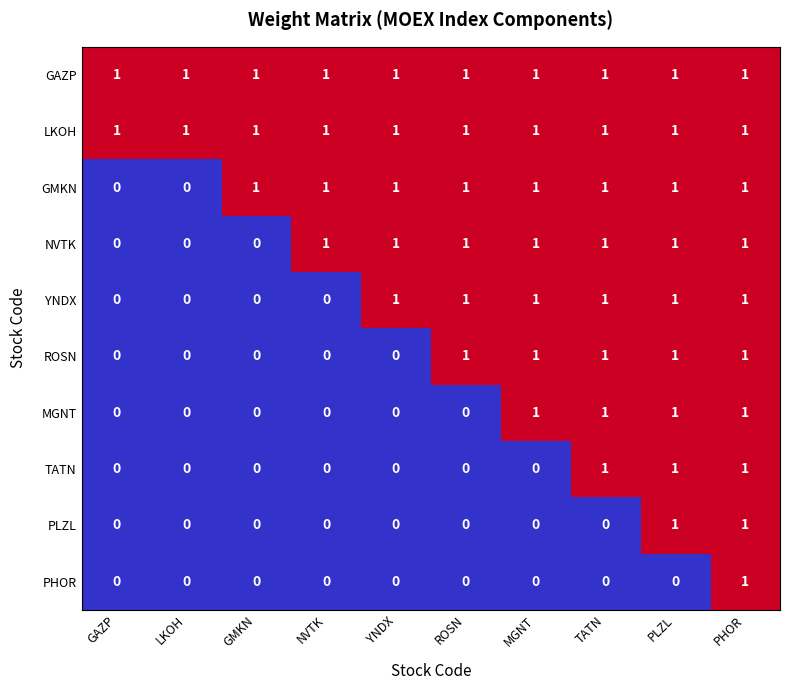

True or false: NVTK has a value of 1 at PLZL.

True